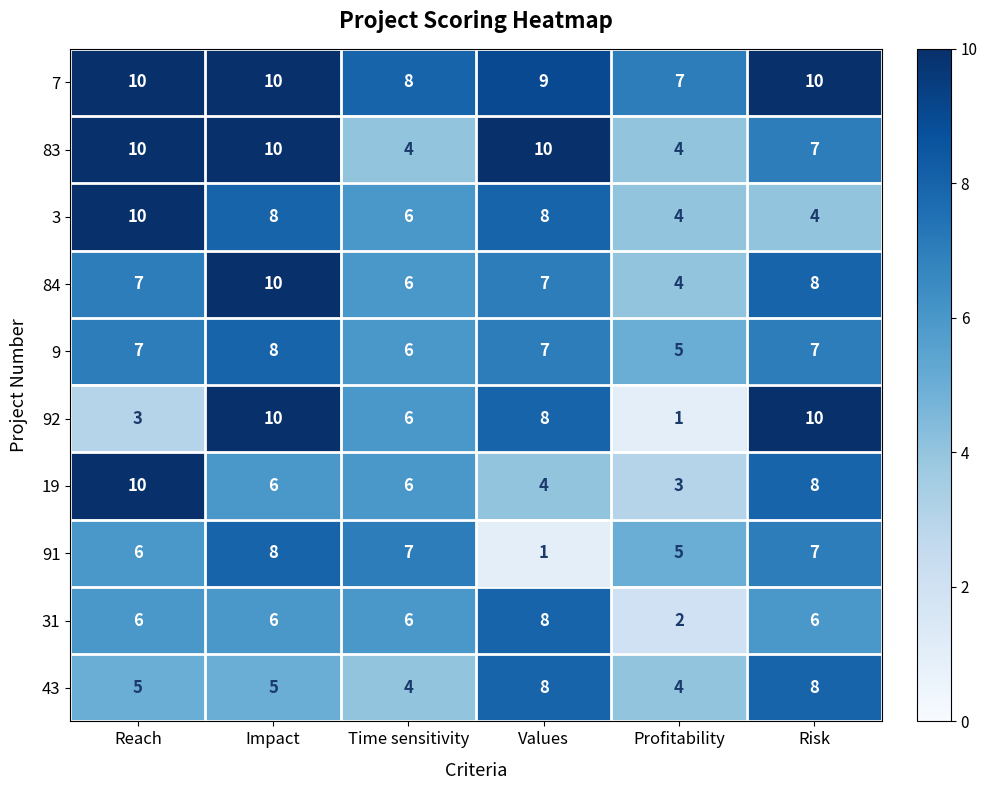

How many values in the 84 series are below 7?

2